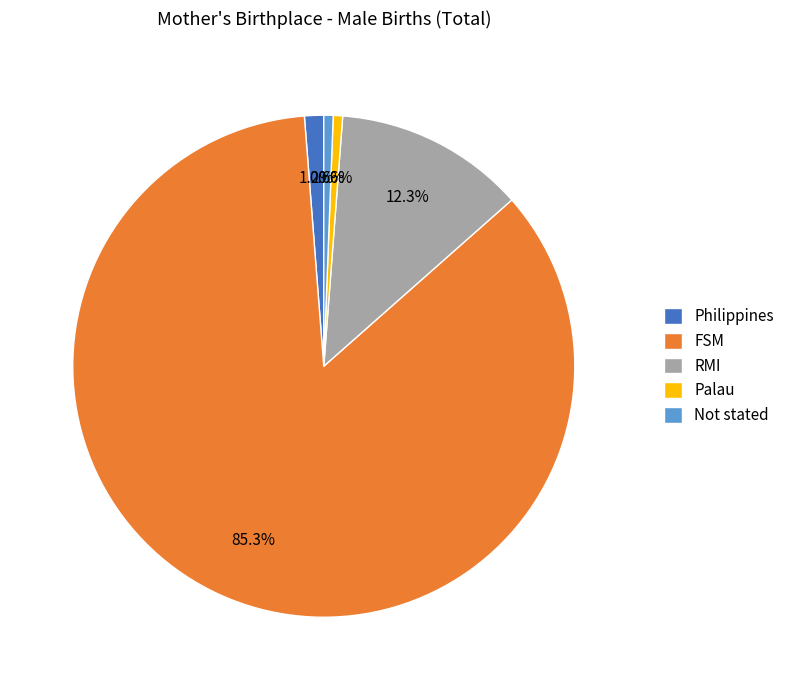

To the nearest percent, what is the average slice percentage?

20%